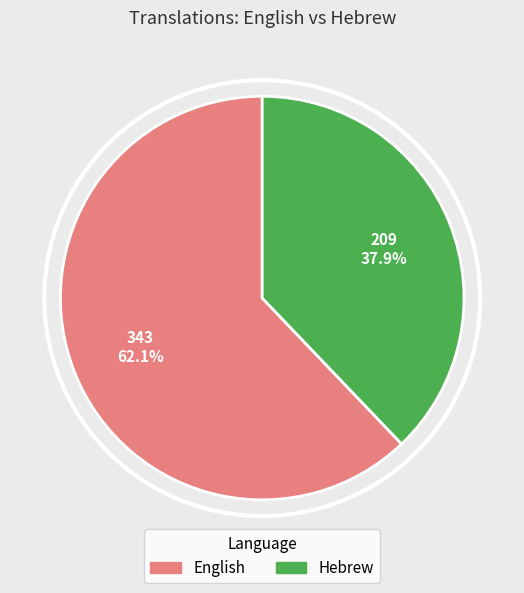

What is the ratio of the value at English to the value at Hebrew?

1.6